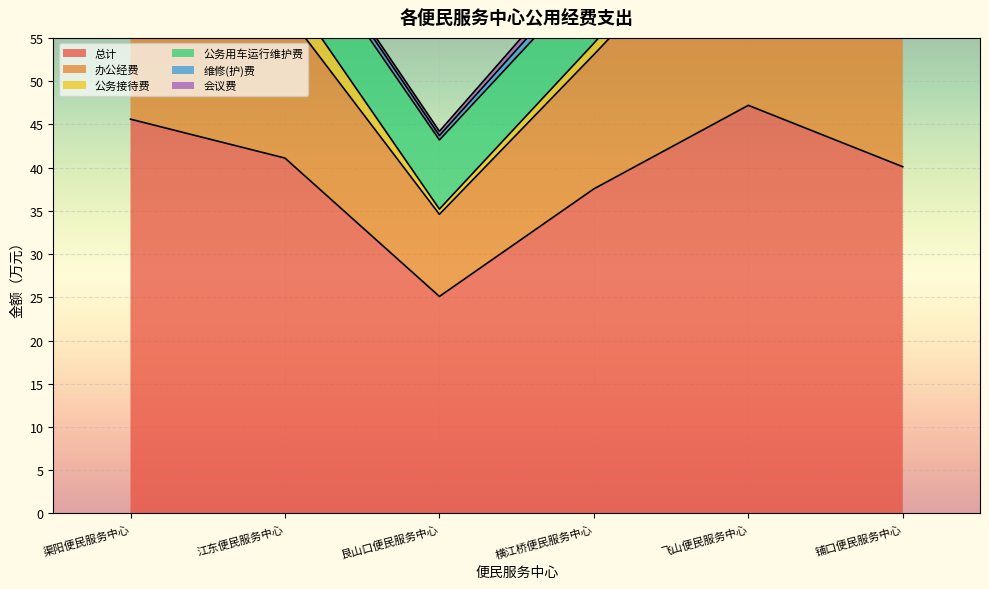

At which label does 总计 reach its peak?

飞山便民服务中心